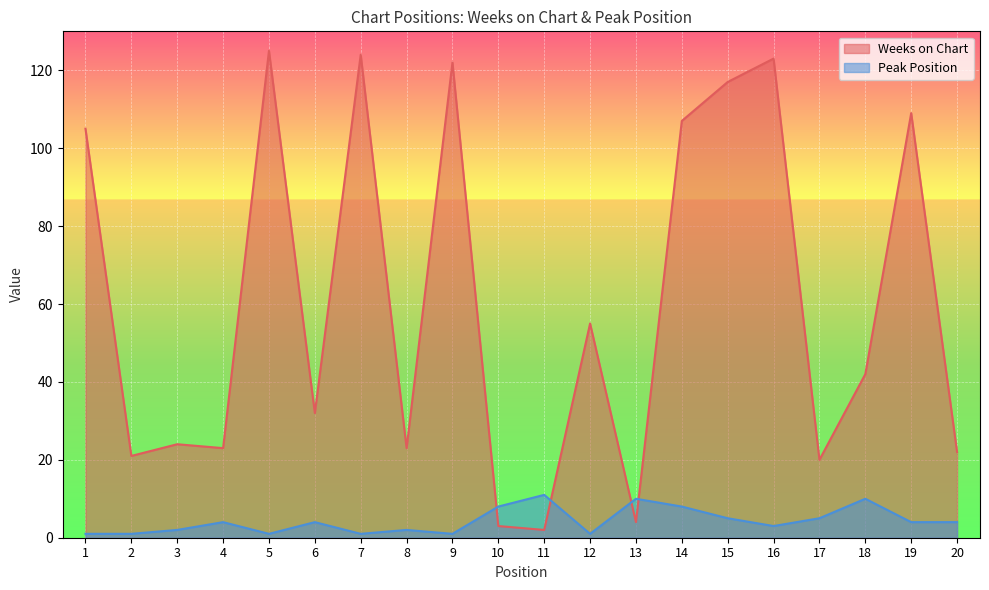

What is the difference between the maximum and minimum values in the Weeks on Chart series?

123